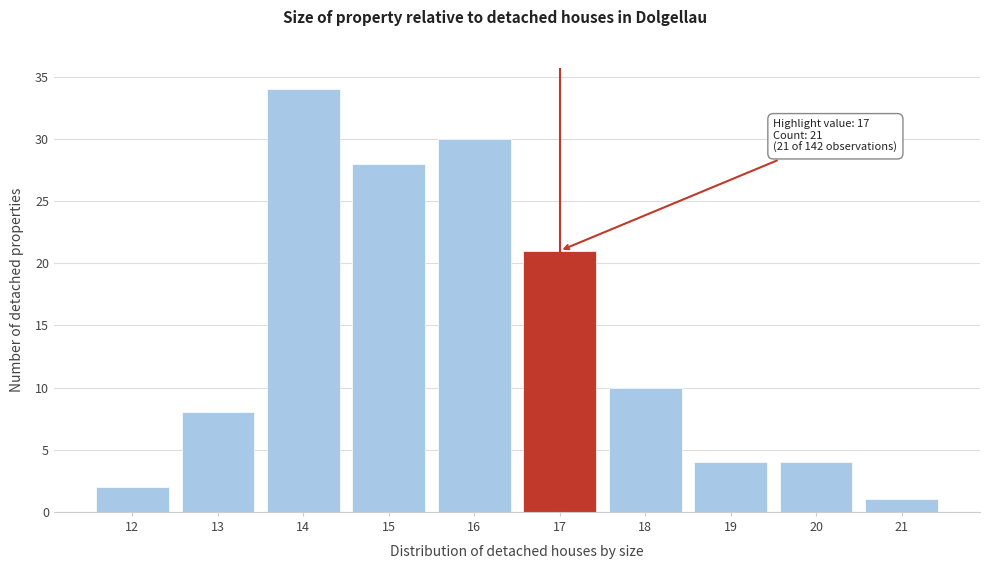

Reading right to left, list all the values displayed in this chart.

21=1	20=4	19=4	18=10	17=21	16=30	15=28	14=34	13=8	12=2